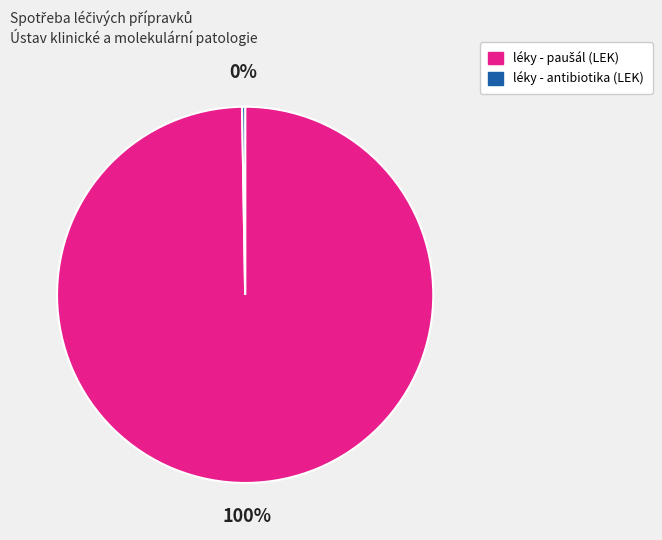

Does any single category account for the majority?

Yes